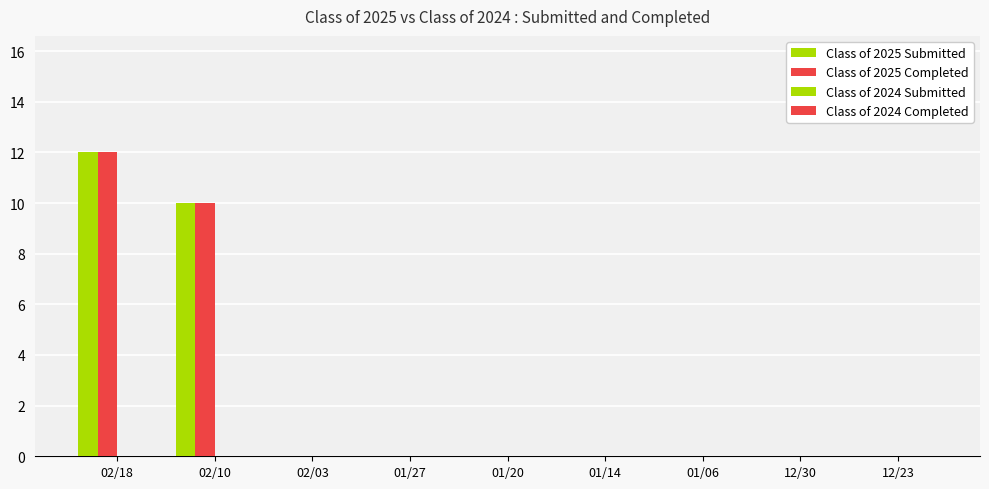

Reading left to right, extract all data points from this chart.

Class of 2025 Submitted: 02/18=12	02/10=10	02/03=0	01/27=0	01/20=0	01/14=0	01/06=0	12/30=0	12/23=0
Class of 2025 Completed: 02/18=12	02/10=10	02/03=0	01/27=0	01/20=0	01/14=0	01/06=0	12/30=0	12/23=0
Class of 2024 Submitted: 02/18=0	02/10=0	02/03=0	01/27=0	01/20=0	01/14=0	01/06=0	12/30=0	12/23=0
Class of 2024 Completed: 02/18=0	02/10=0	02/03=0	01/27=0	01/20=0	01/14=0	01/06=0	12/30=0	12/23=0